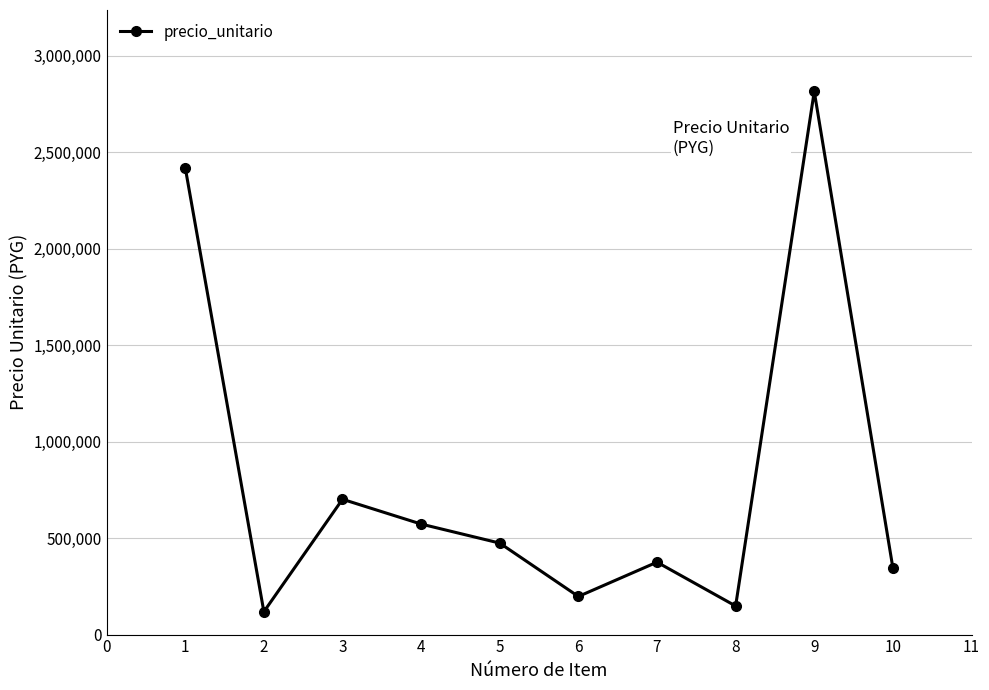

What is the average value?

817076